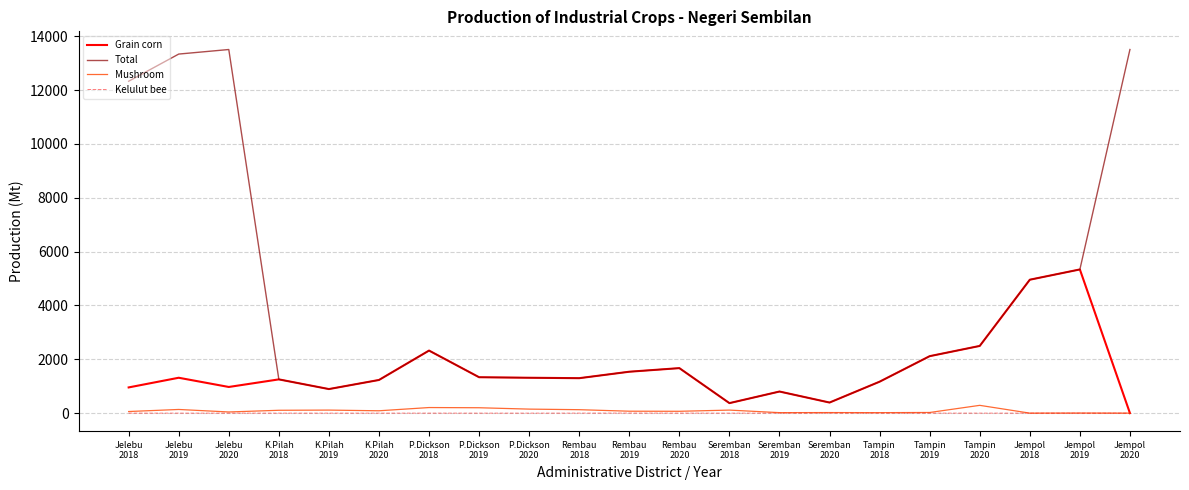

What is the maximum value for Total?

13509.4